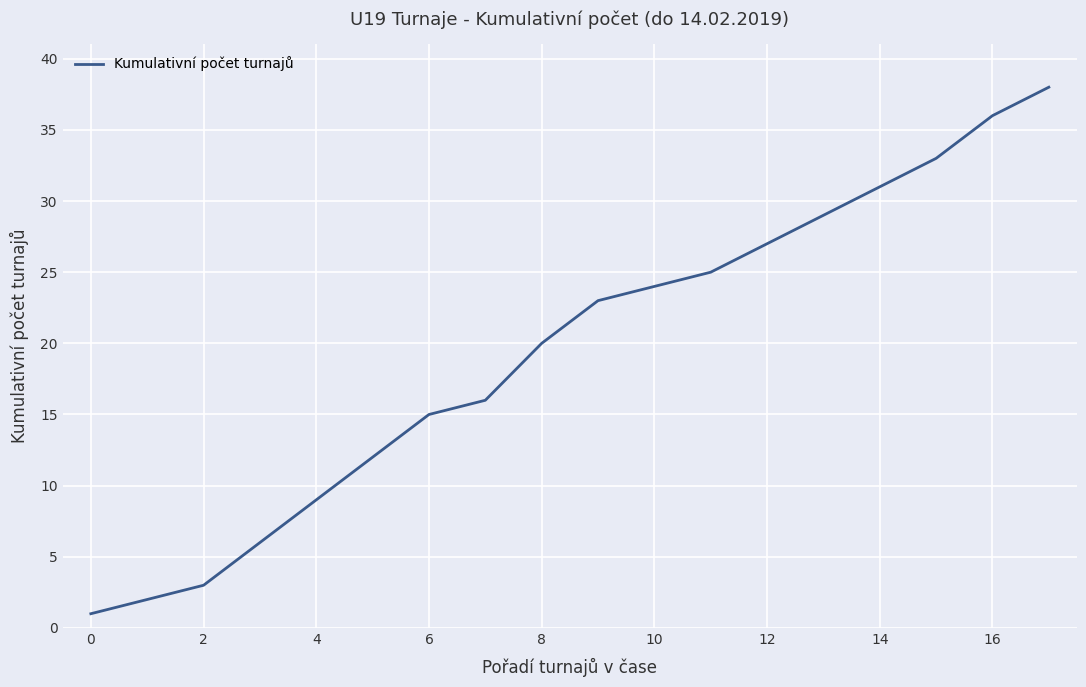

What is the sum of all values?

350